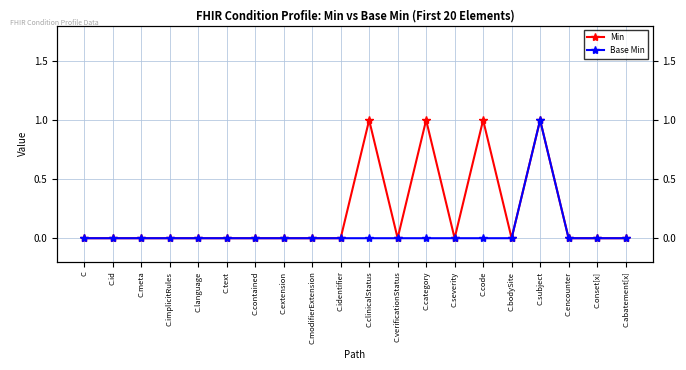

True or false: Min and Base Min intersect in this chart.

False